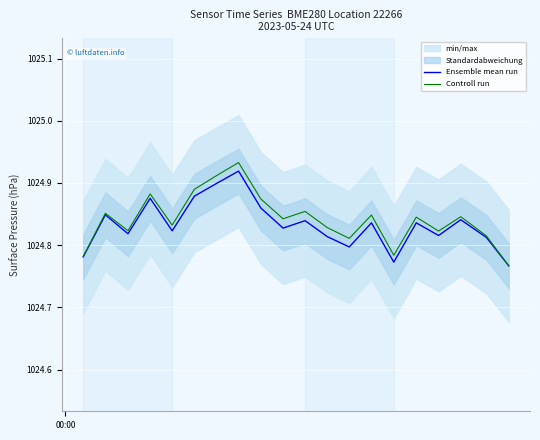

What is the sum of all Controll run values?

20496.8